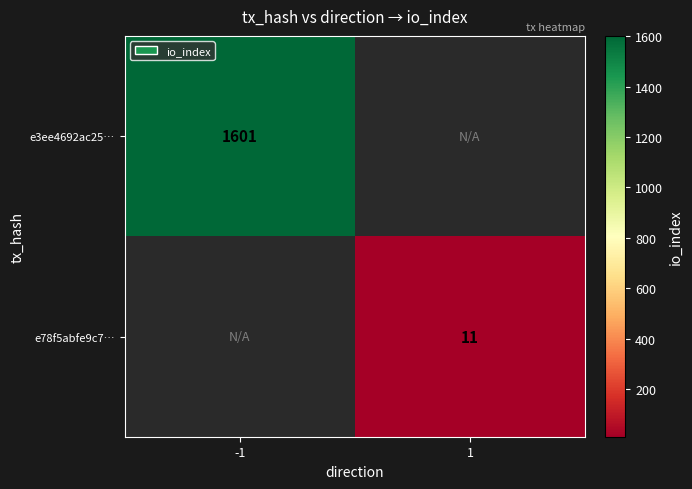

Which category has the highest value across all series?

-1